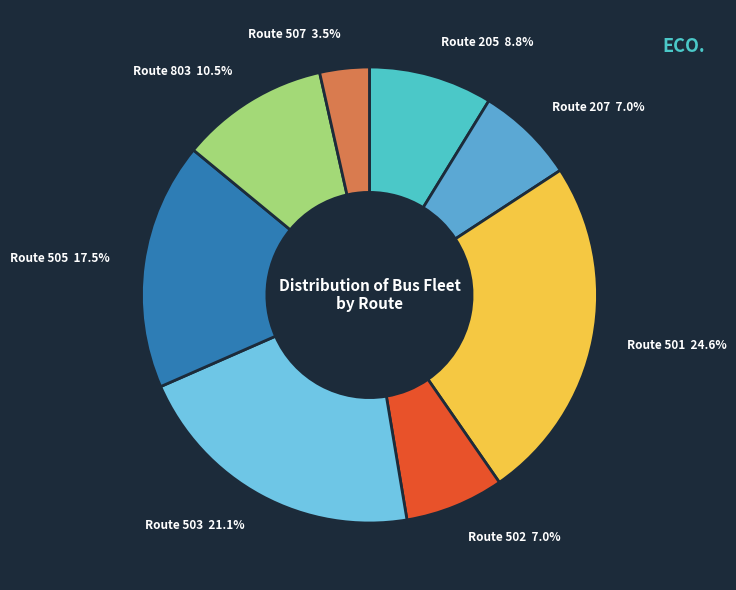

How many slices are in this pie chart?

8